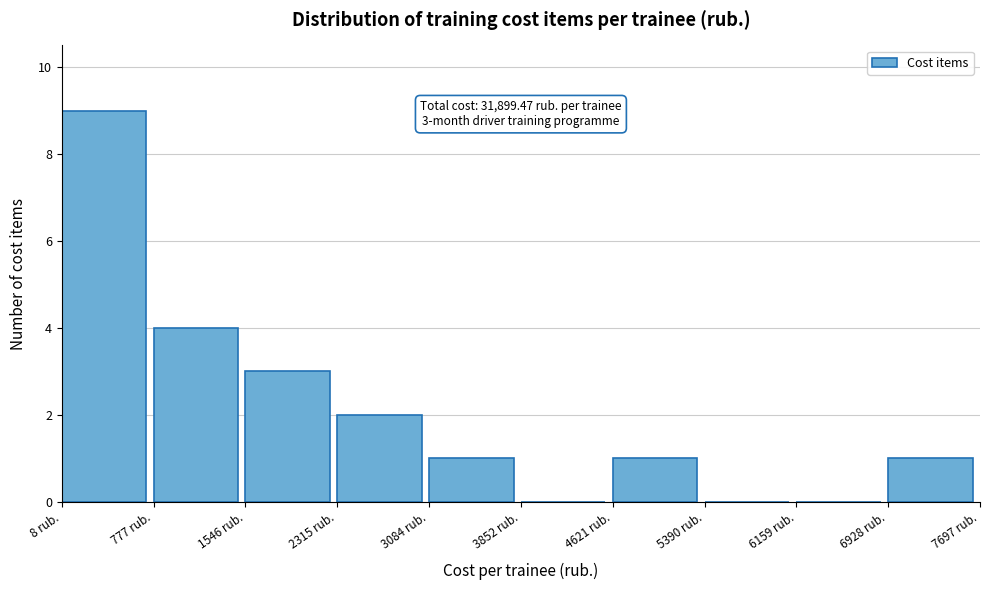

Which range on the x-axis has the tallest bar?

0 to 800